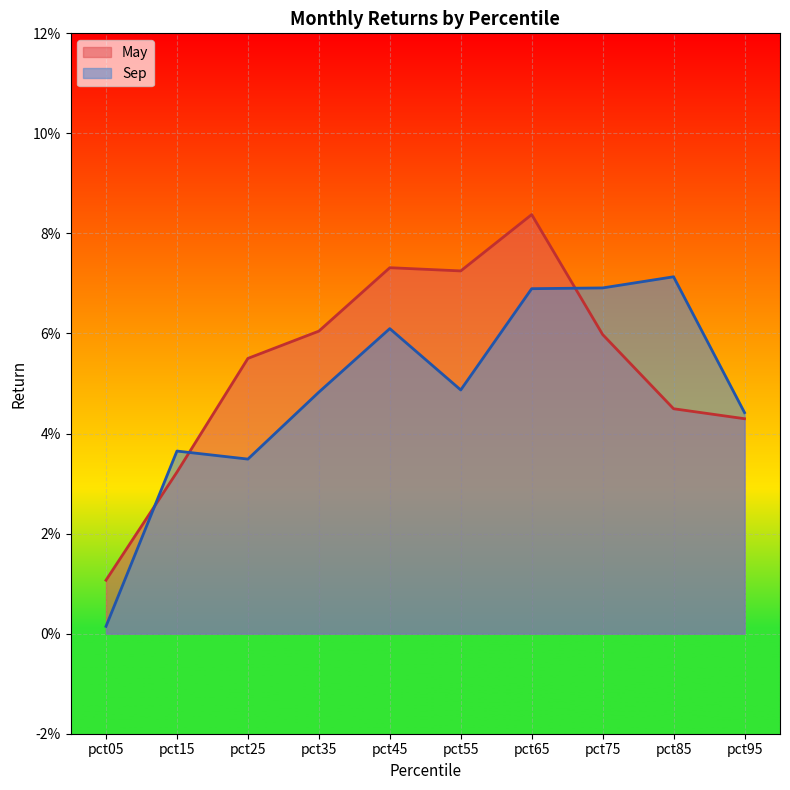

Is the value of Sep at pct75 greater than the value of May at pct25?

Yes